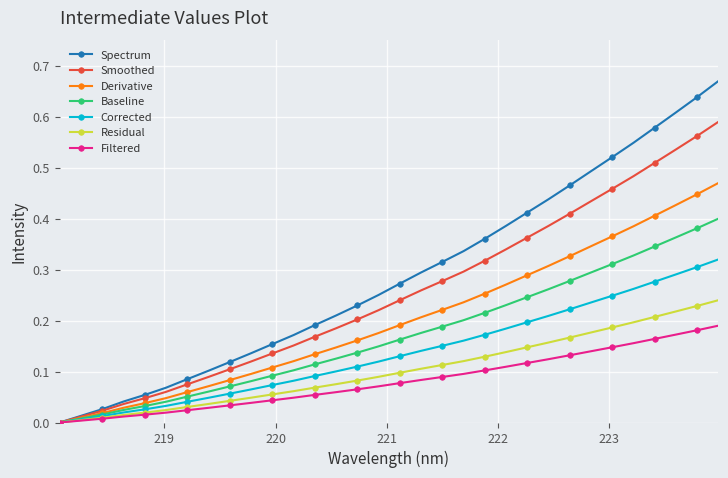

Which series has the largest range (max minus min)?

Spectrum